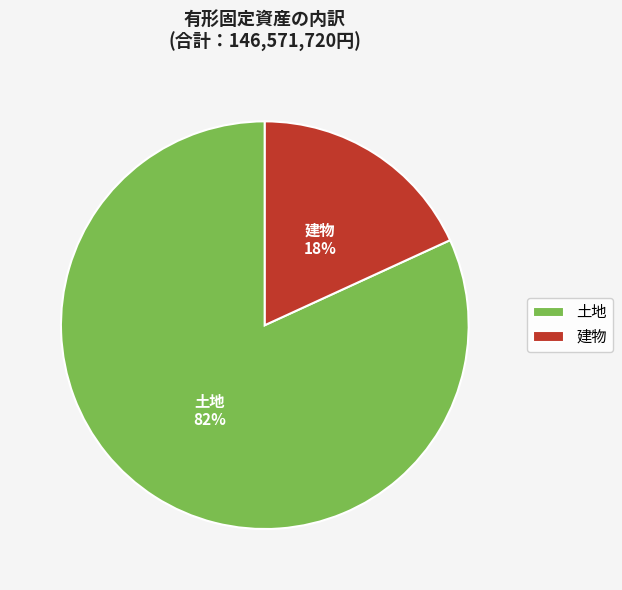

How many segments does this pie chart have?

2